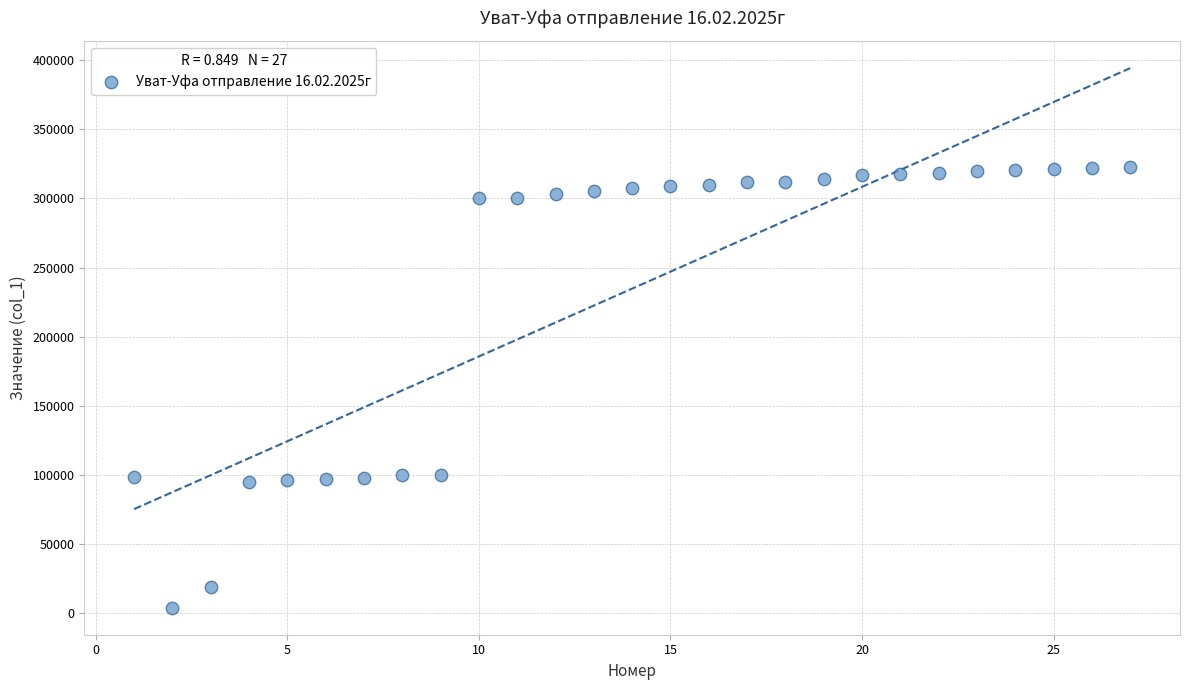

What is the range of Y values (max minus min)?

318485